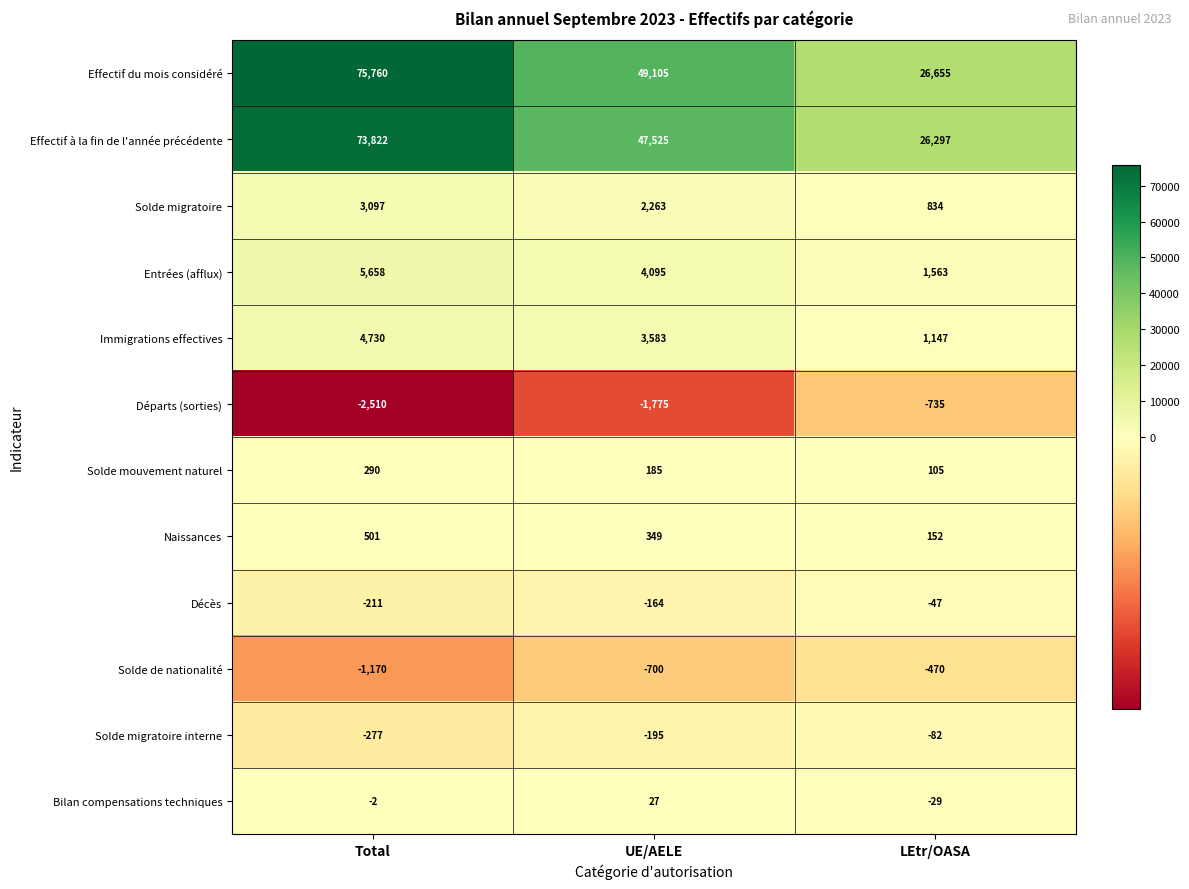

Which series changed the most between UE/AELE and LEtr/OASA?

Effectif du mois considéré